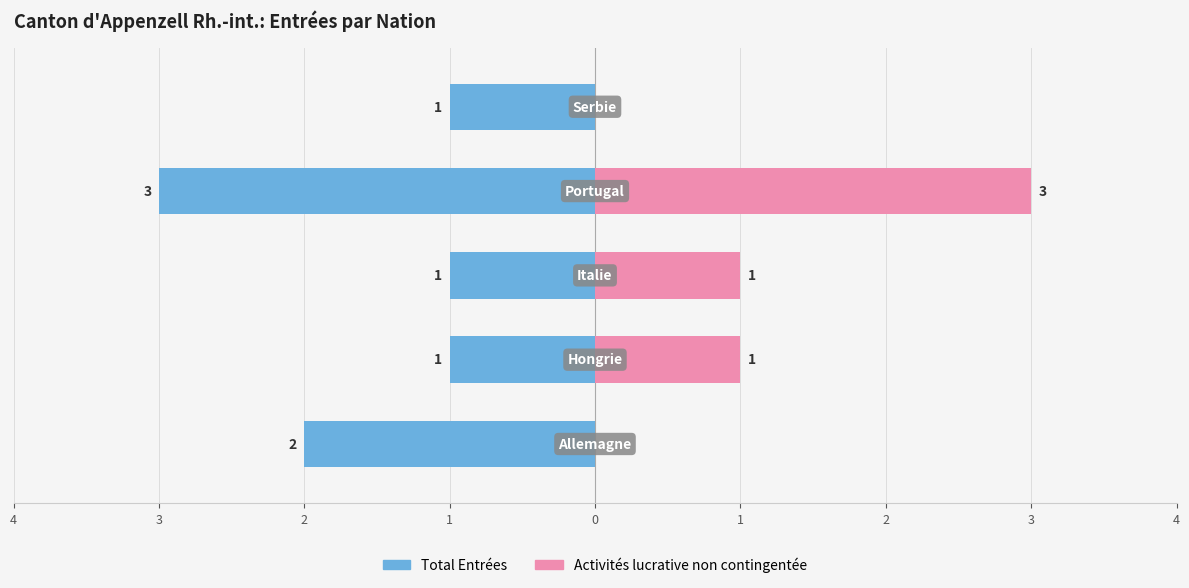

What are all the series names shown in the legend?

Total Entrées, Activités lucrative non contingentée